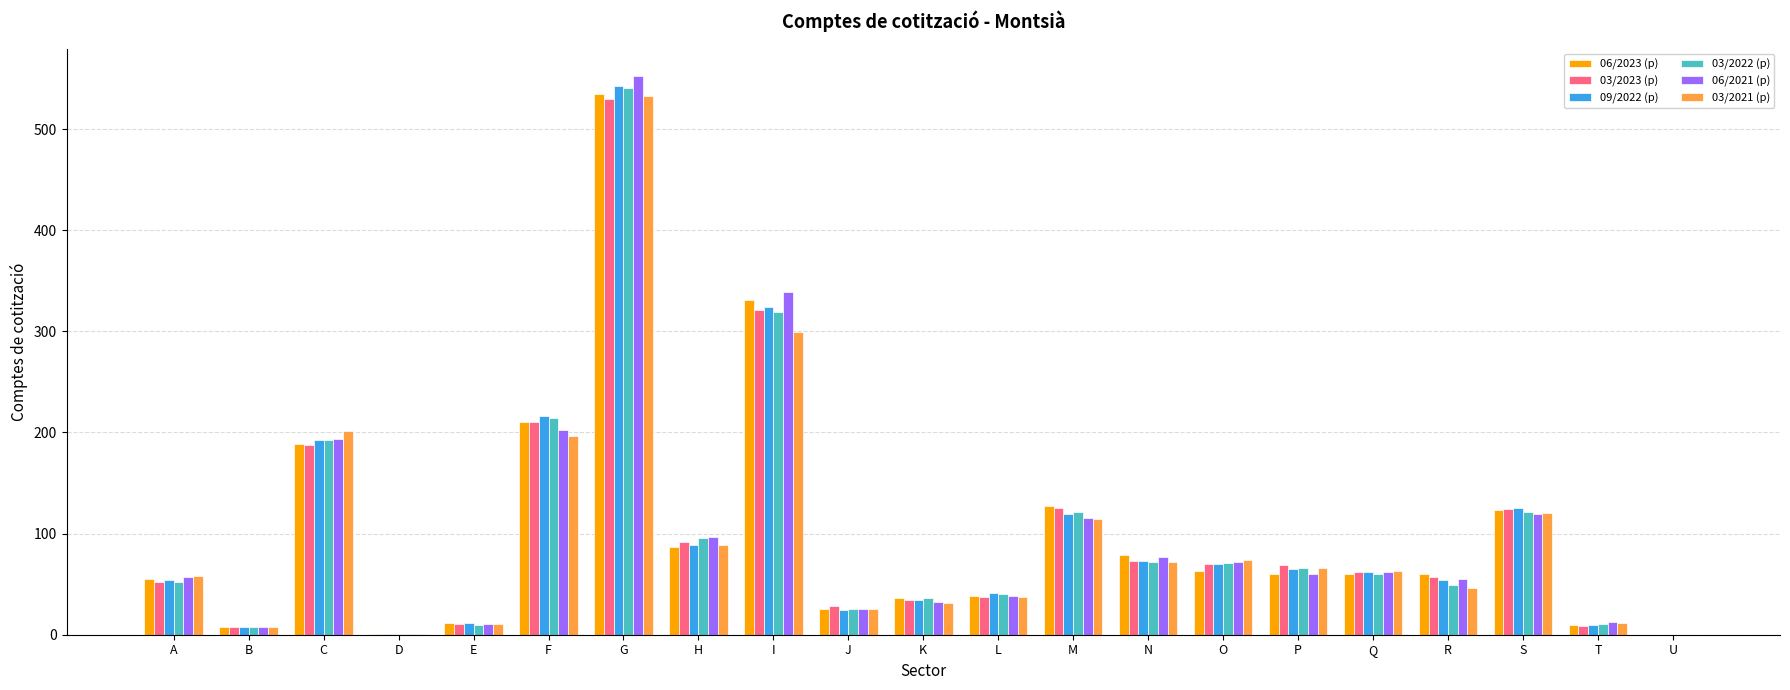

Which series changed the most between G and I?

03/2021 (p)